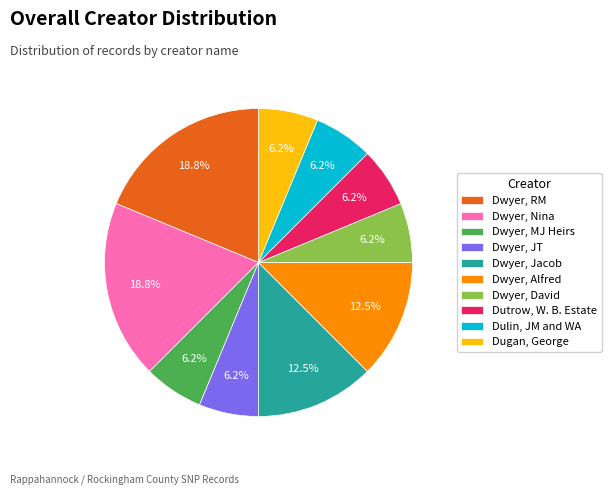

Is Dwyer, Nina the majority of the pie?

No